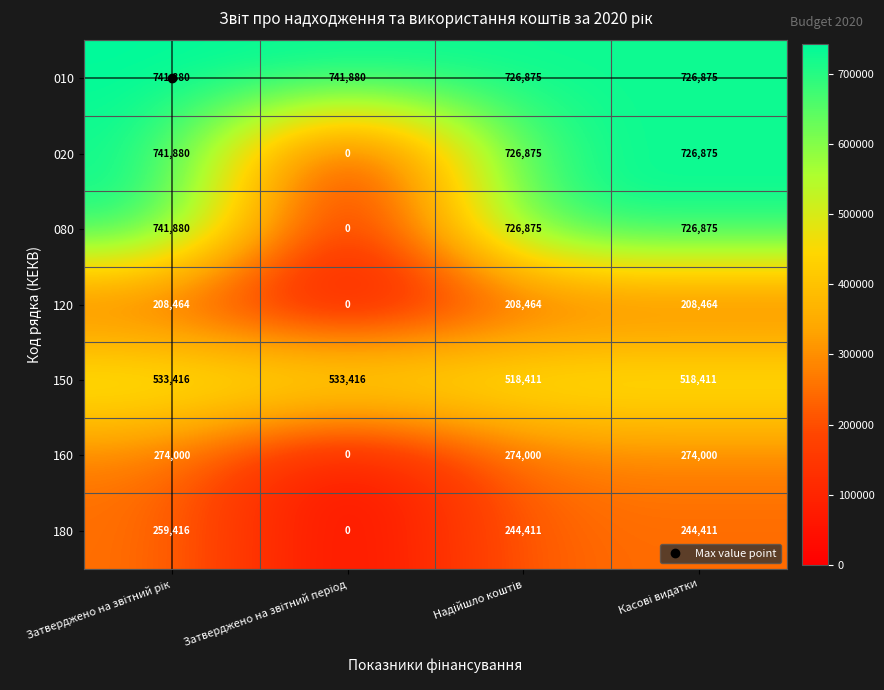

Which series has the largest total across all categories?

010